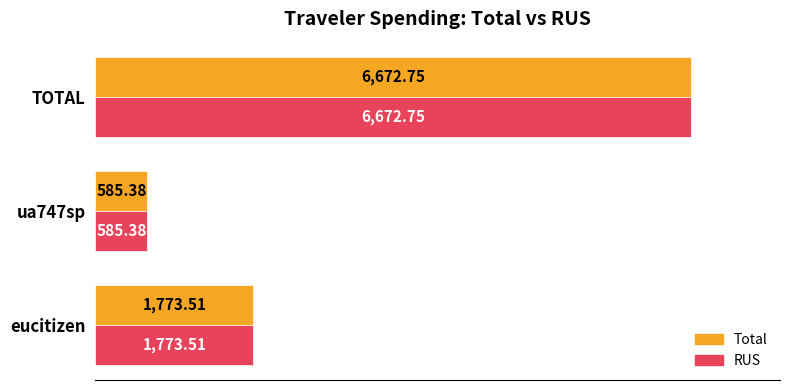

Which category has the highest value across all series?

TOTAL